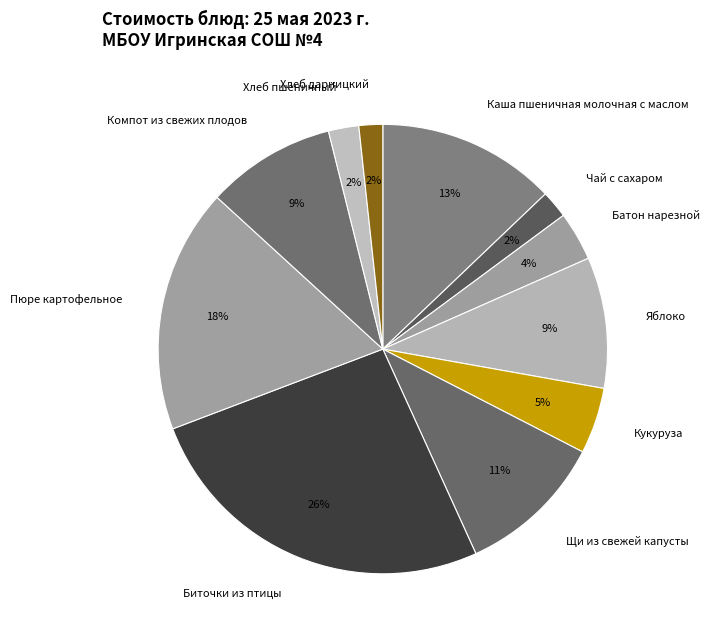

What is the largest slice in the pie chart?

Биточки из птицы